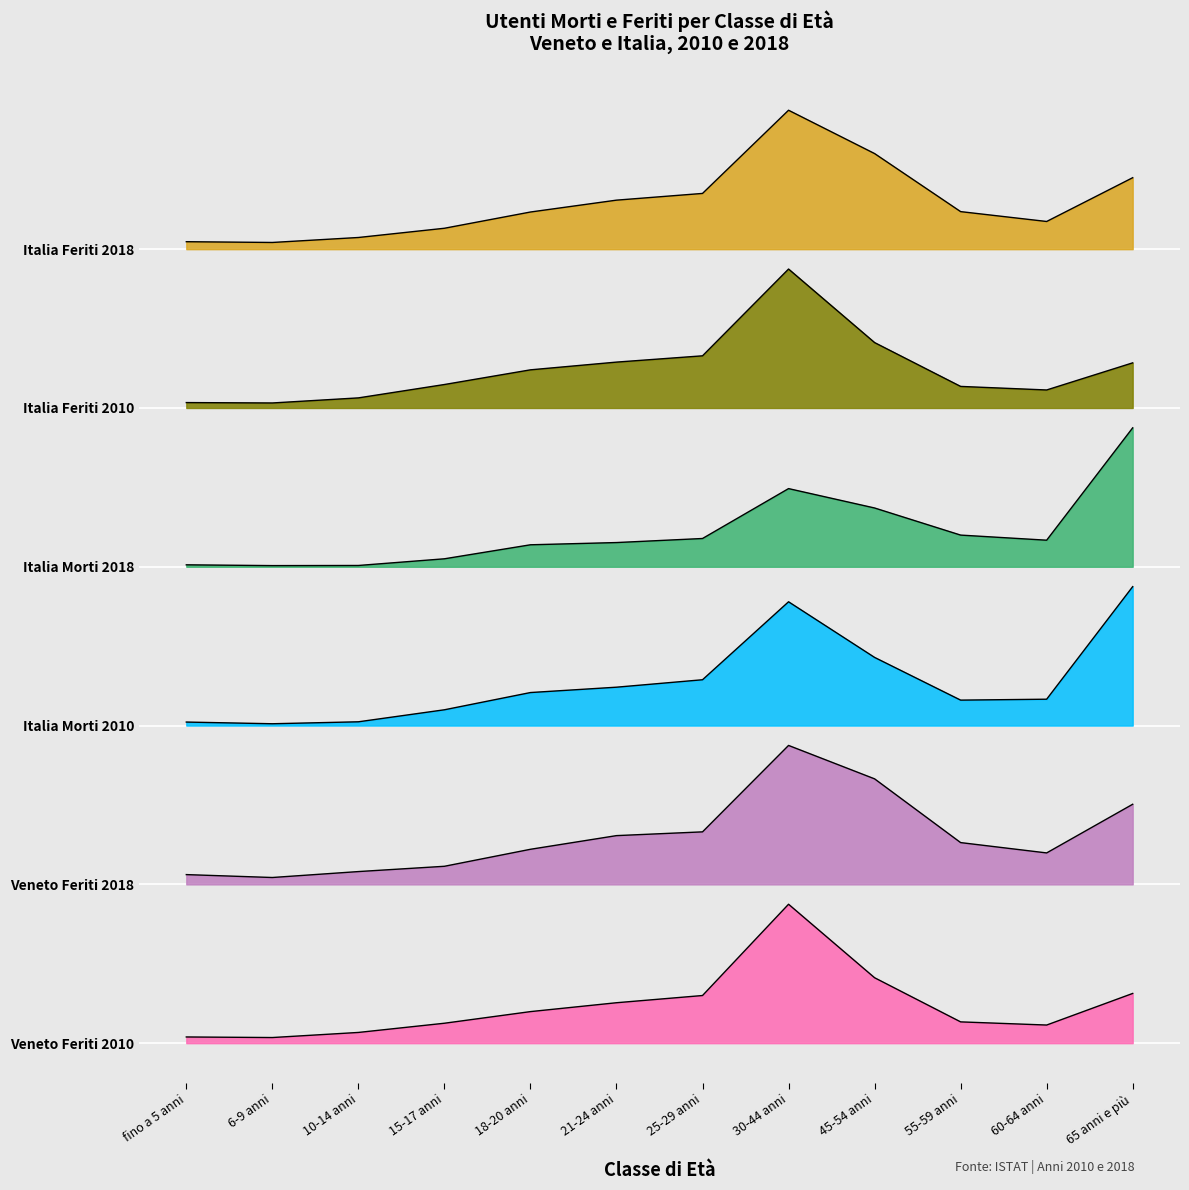

What is the difference between the Italia Morti 2018 values at 55-59 anni and 25-29 anni?

17.2